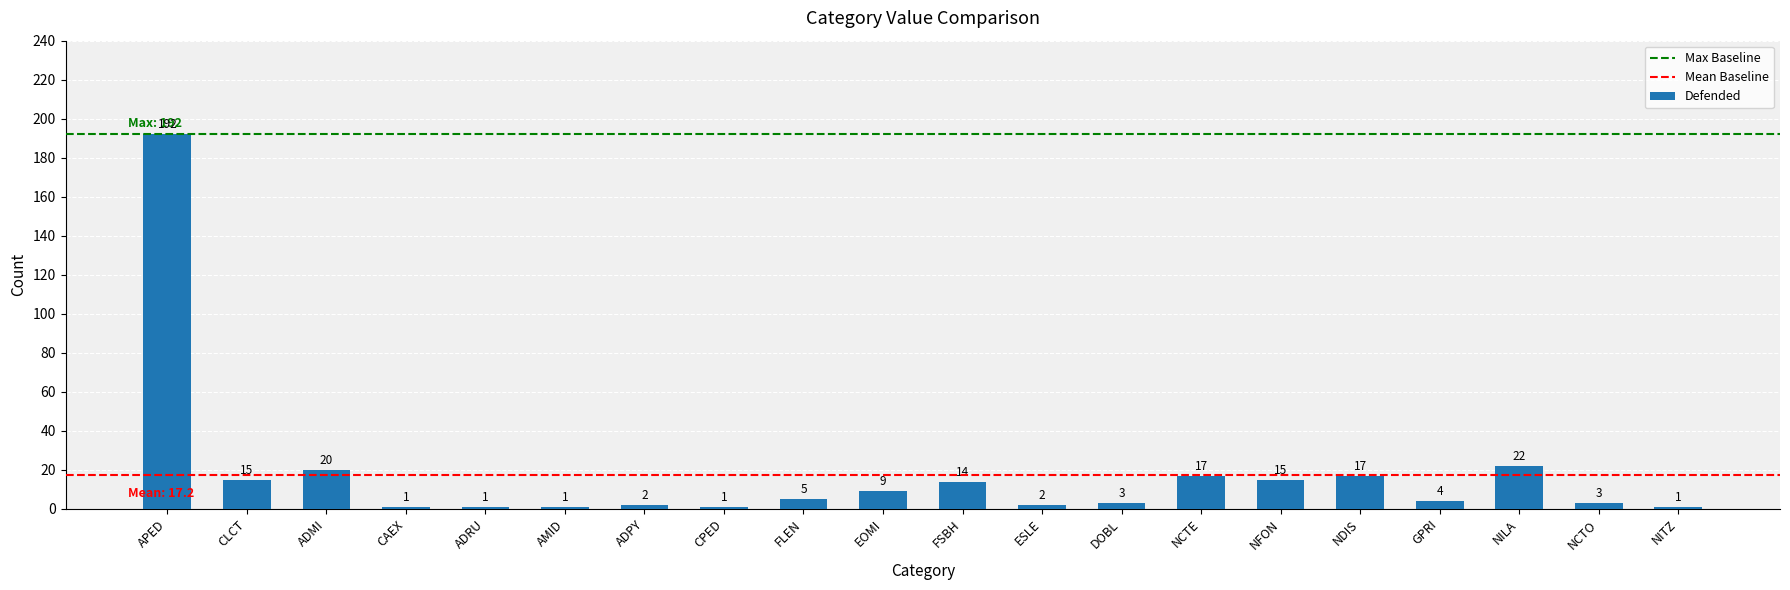

What is the sum of the values at CLCT and ESLE?

17